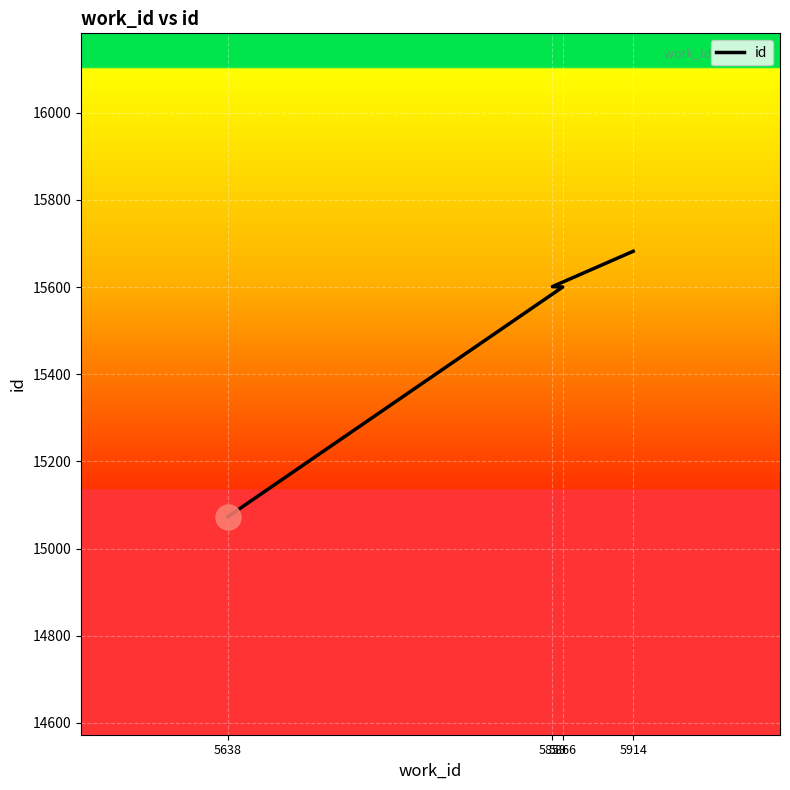

What is the difference between the maximum and minimum values?

609